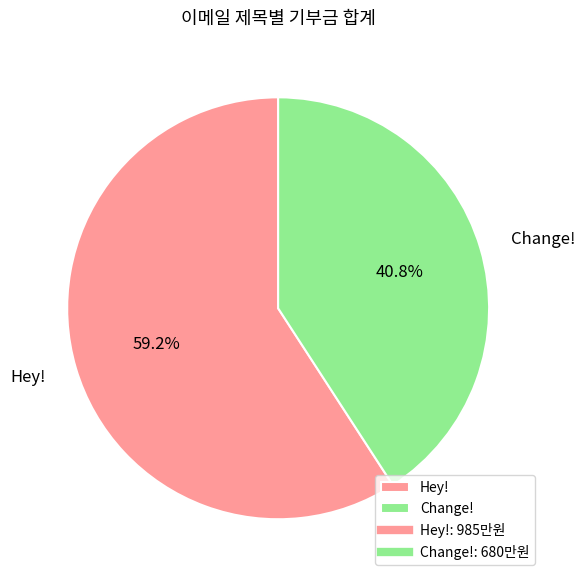

Between Hey! and Change!, which is larger?

Hey!